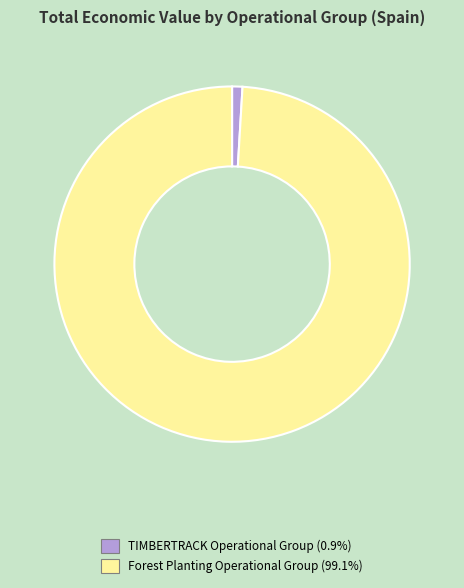

True or false: Forest Planting Operational Group accounts for 99% of the total.

True